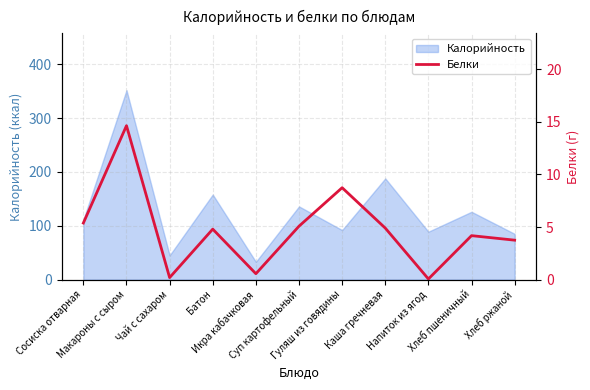

What position from the left is Макароны с сыром?

2